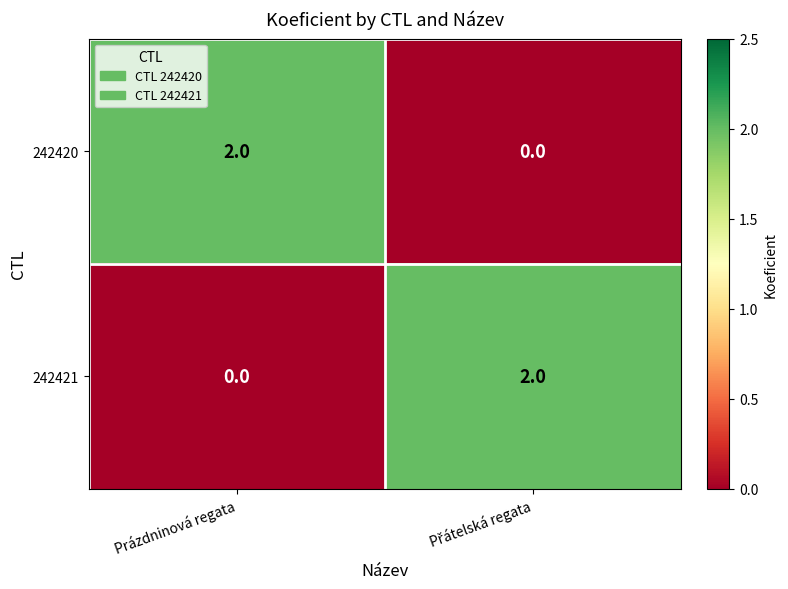

Is the value of 242421 at Prázdninová regata greater than the value of 242420 at Prázdninová regata?

No